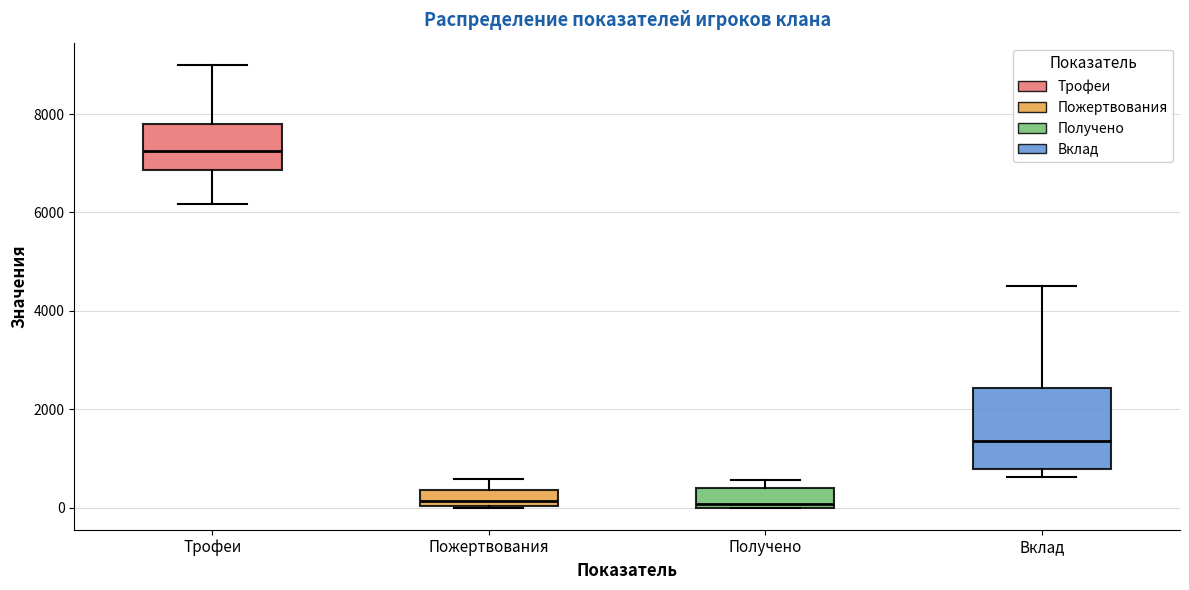

Reading left to right, read every box against the y-axis: the position of its median line, the range the box covers, and the ends of its whiskers. The values are not printed on the chart, so give them approximately, as read against the axis.

Трофеи: median 7200, box 6800 to 7800, whiskers 6200 to 9000
Пожертвования: median 200, box 0 to 400, whiskers 0 to 600
Получено: median 0 (just above the box's lower edge), box 0 to 400, whiskers 0 to 600
Вклад: median 1400, box 800 to 2400, whiskers 600 to 4600